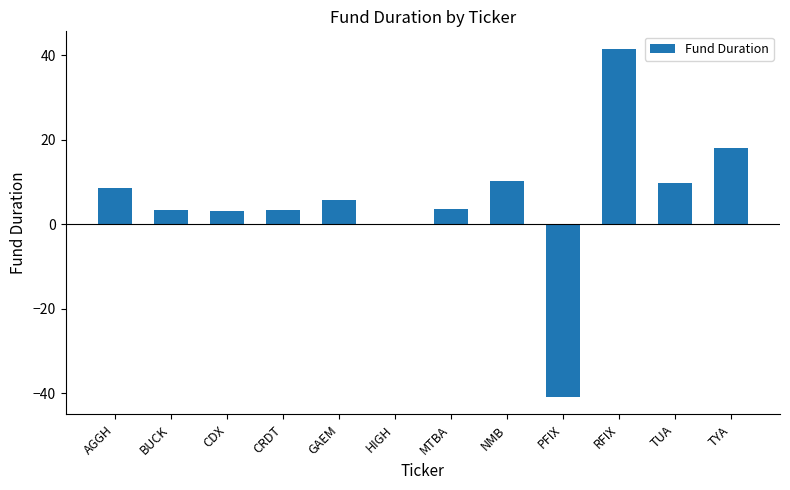

At which label does the data first exceed 5?

AGGH